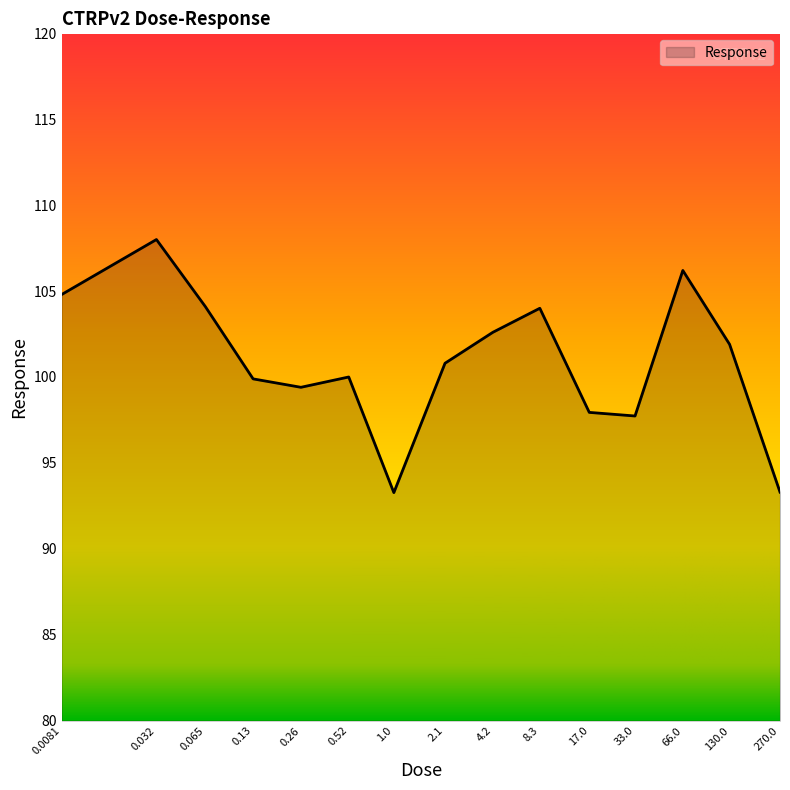

What is the difference between the maximum and minimum values?

14.7